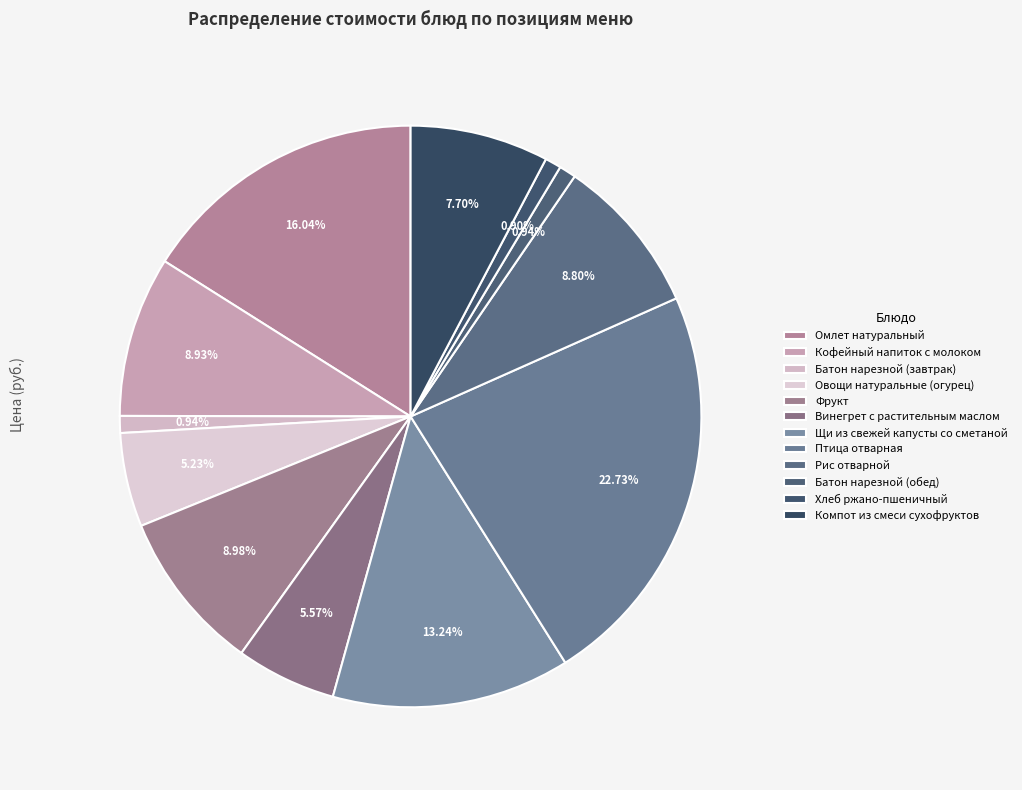

How many slices are in this pie chart?

12